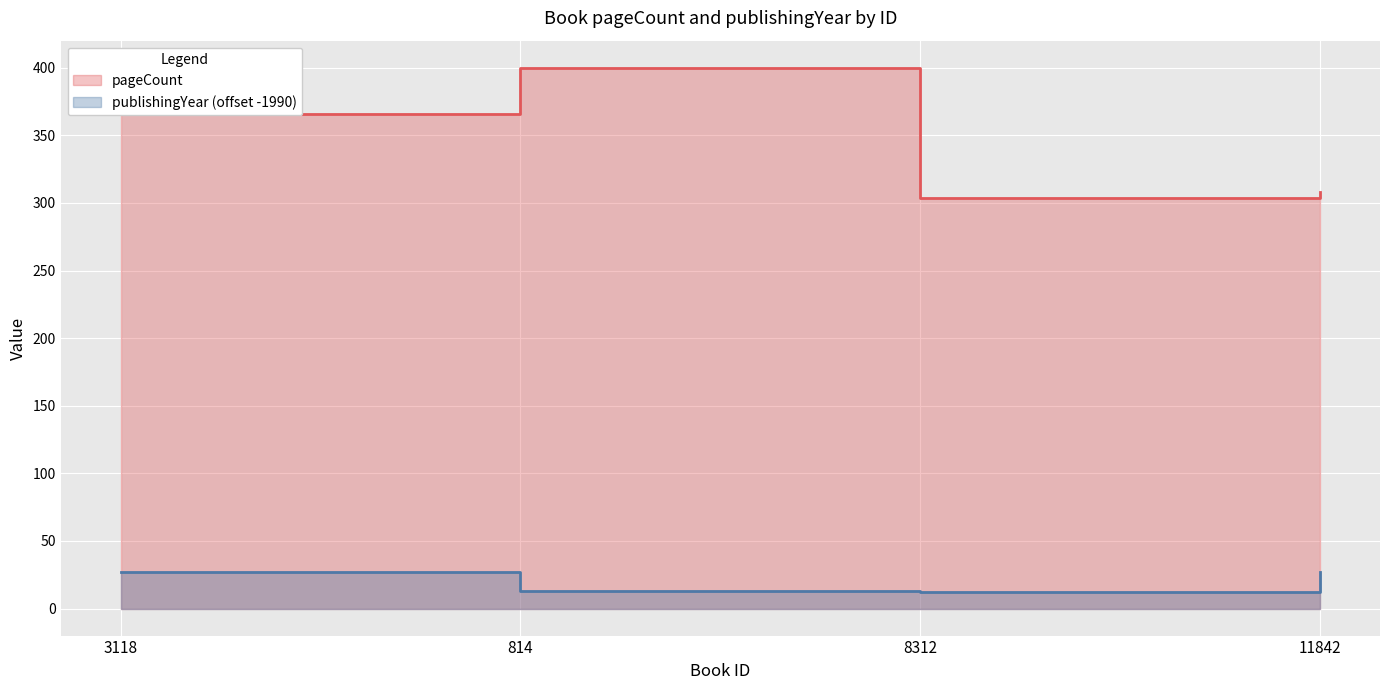

List the series in order of their overall mean, lowest first.

publishingYear, pageCount